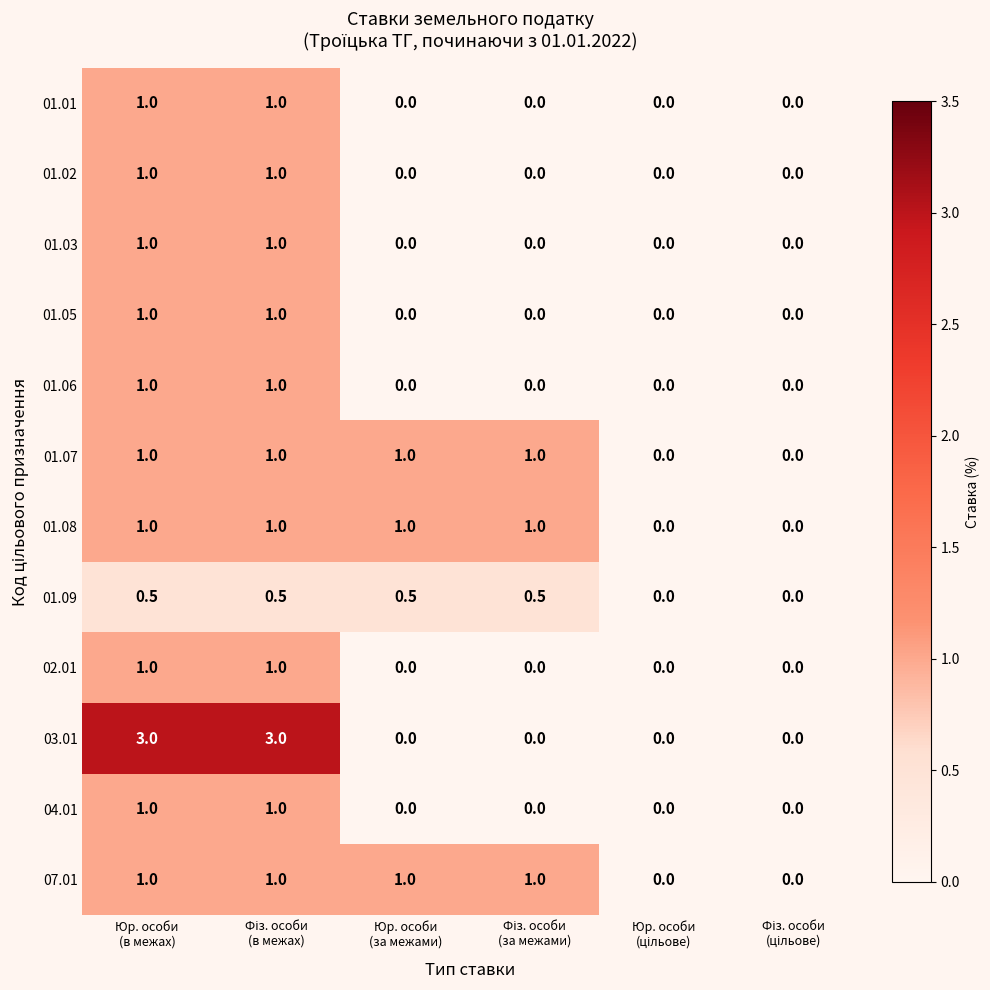

How many series are shown in this chart?

12